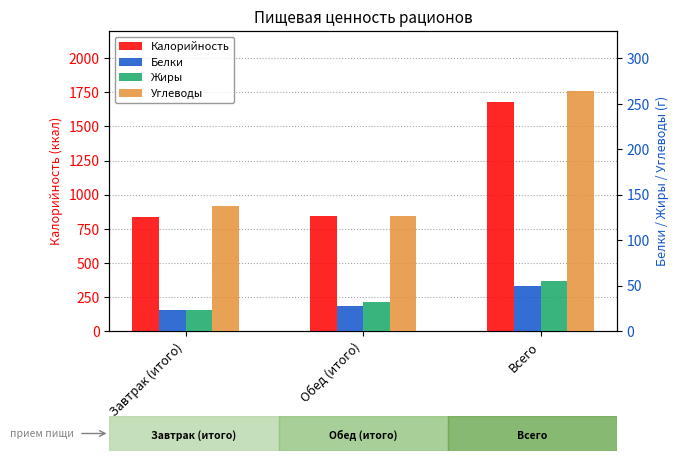

What is the sum of all Жиры values?

110